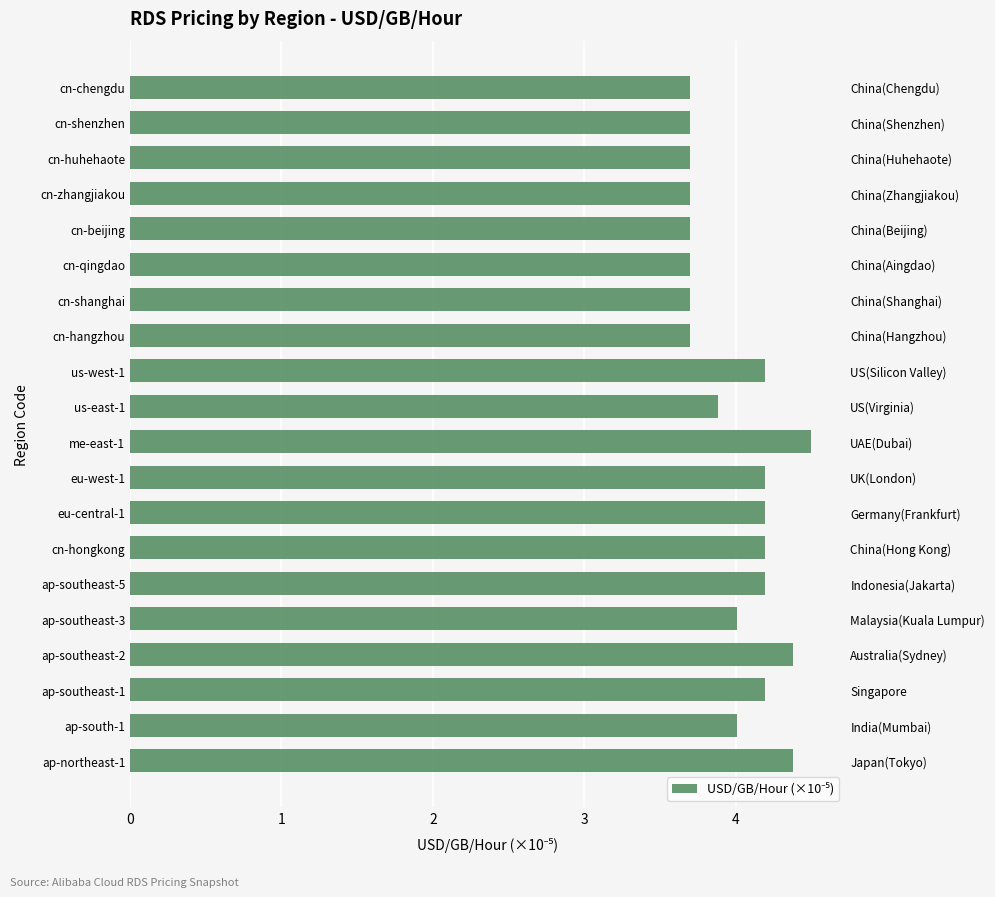

What is the minimum value shown in the chart?

3.7